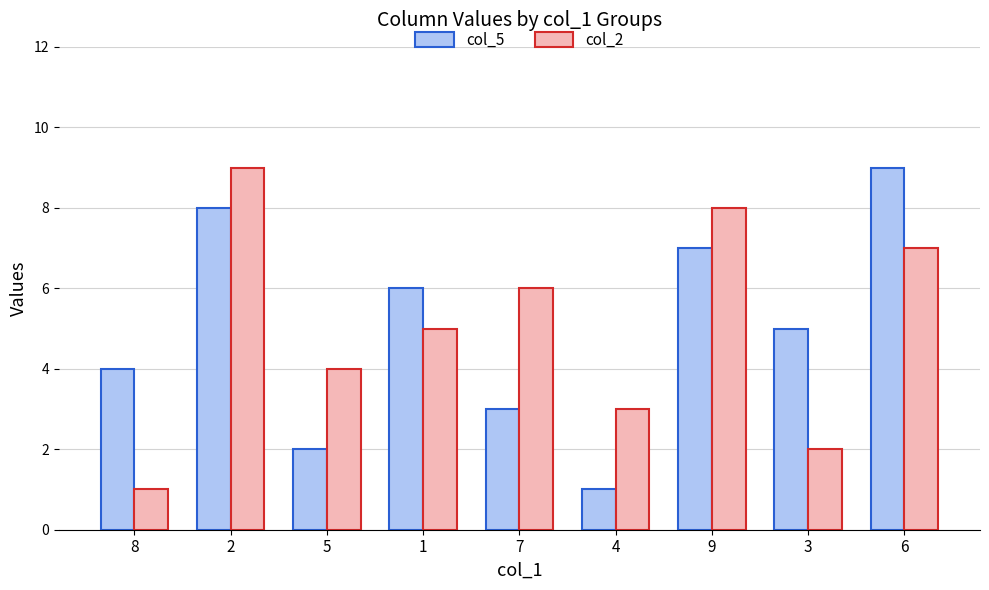

What is the label of the 2nd bar from the left?

2